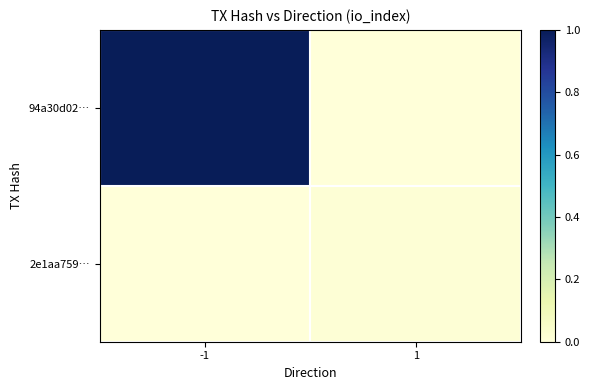

What is the greatest value displayed?

1393